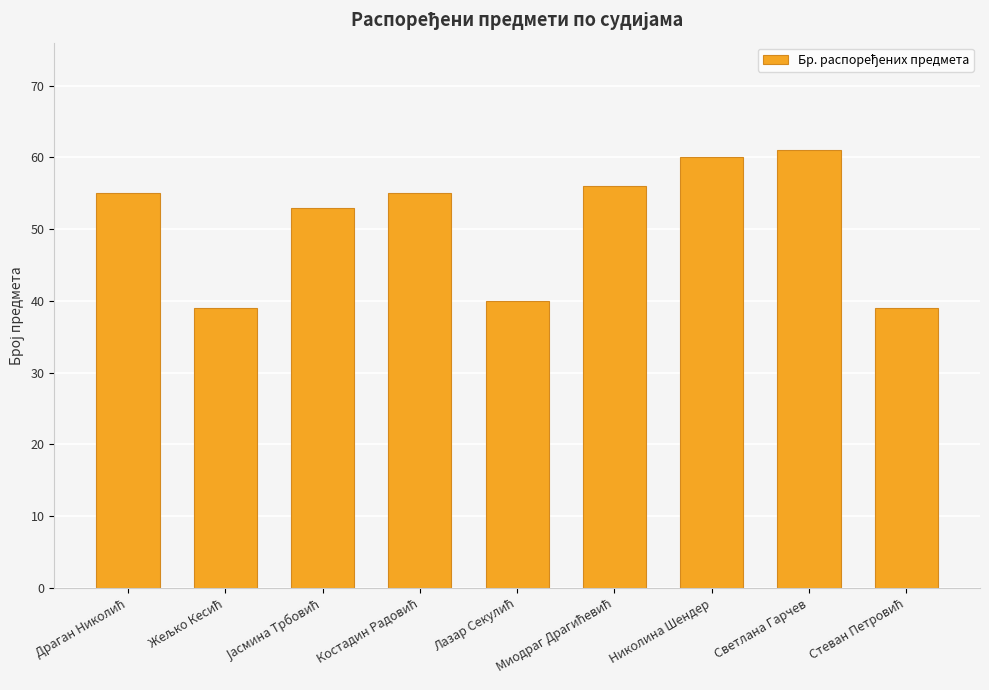

What is the minimum value shown in the chart?

39